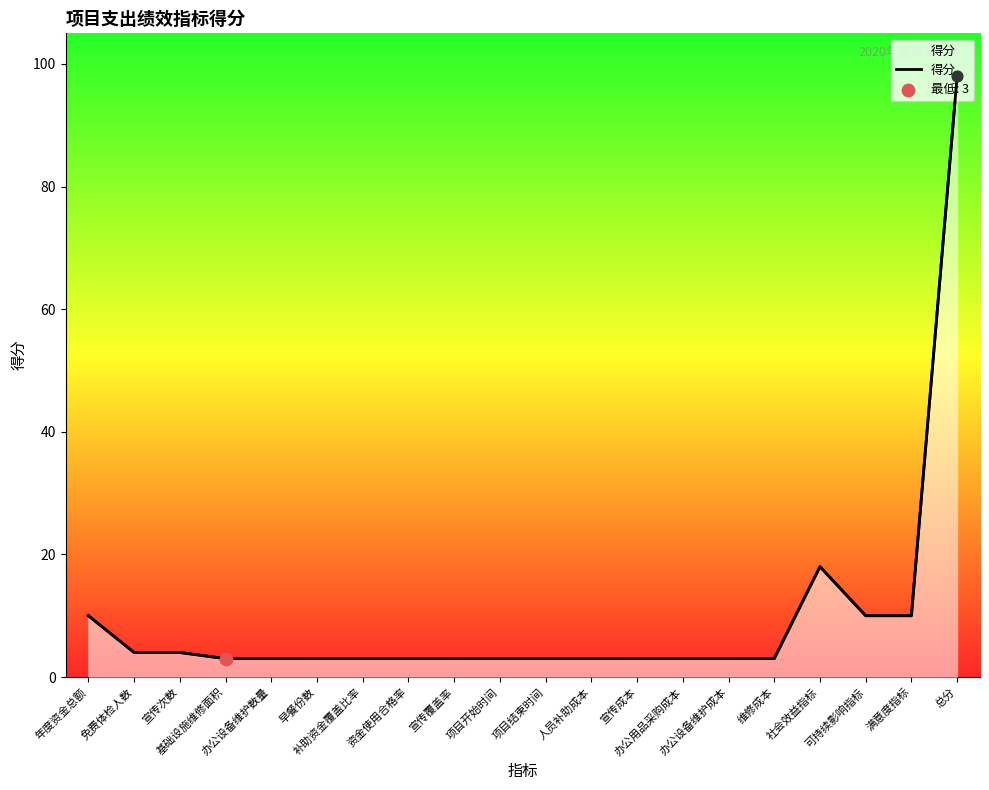

What is the change in value from 免费体检人数 to 人员补助成本?

-1